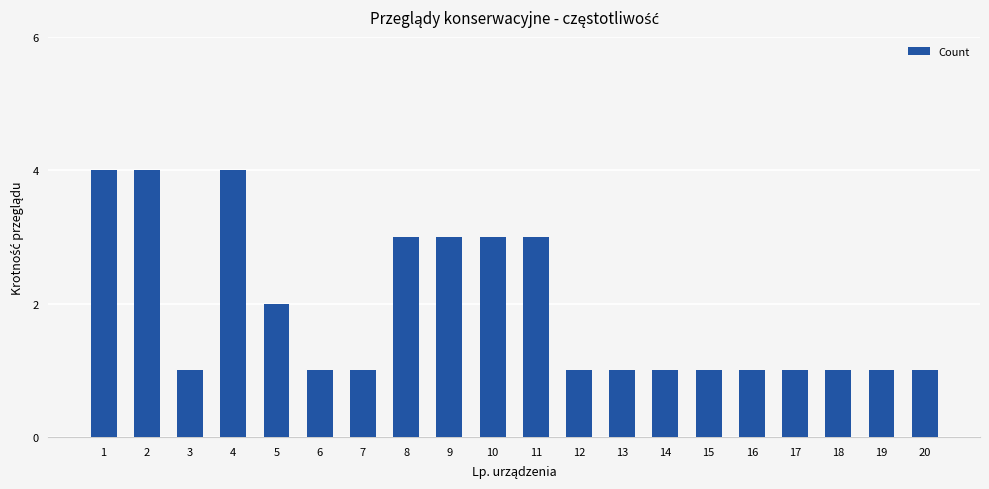

What is the value of the 11th bar from the left?

3